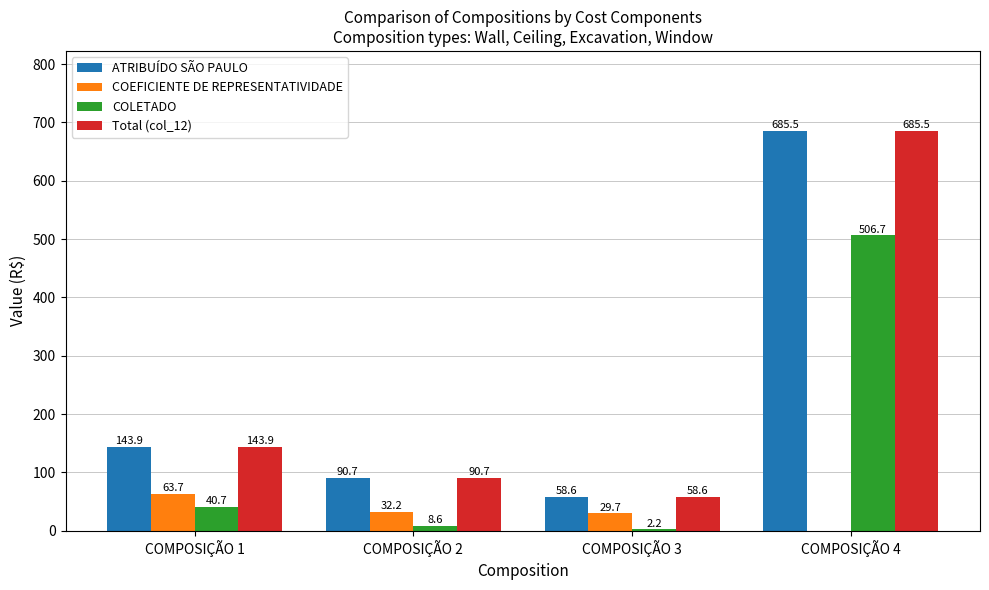

What is the sum of the COLETADO values at COMPOSIÇÃO 1 and COMPOSIÇÃO 4?

547.4